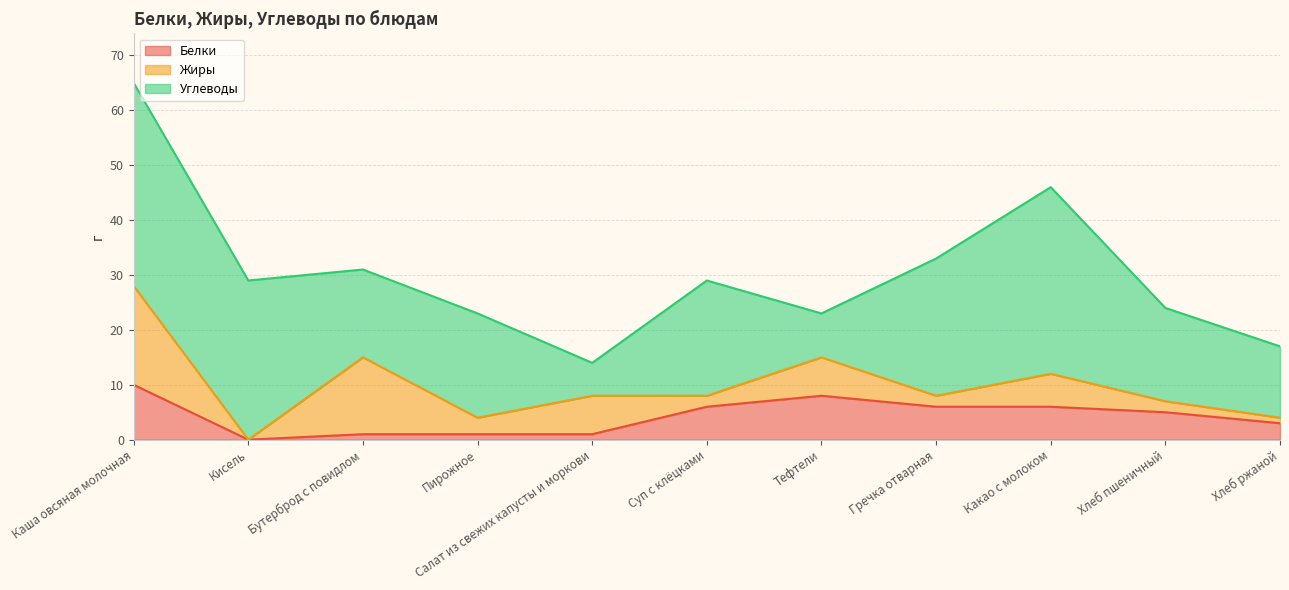

How many intersections are there between Углеводы and Жиры?

2